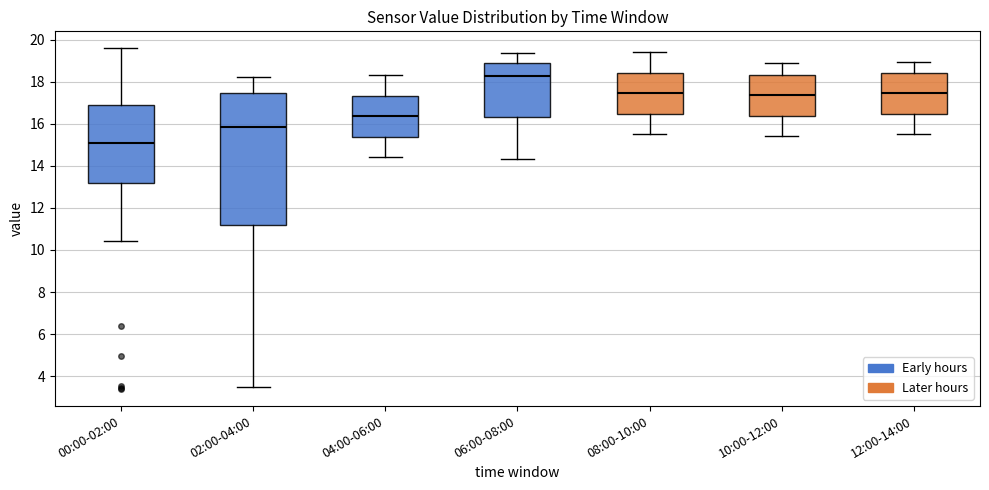

Which box is the tallest, from its lower edge to its upper edge?

02:00-04:00